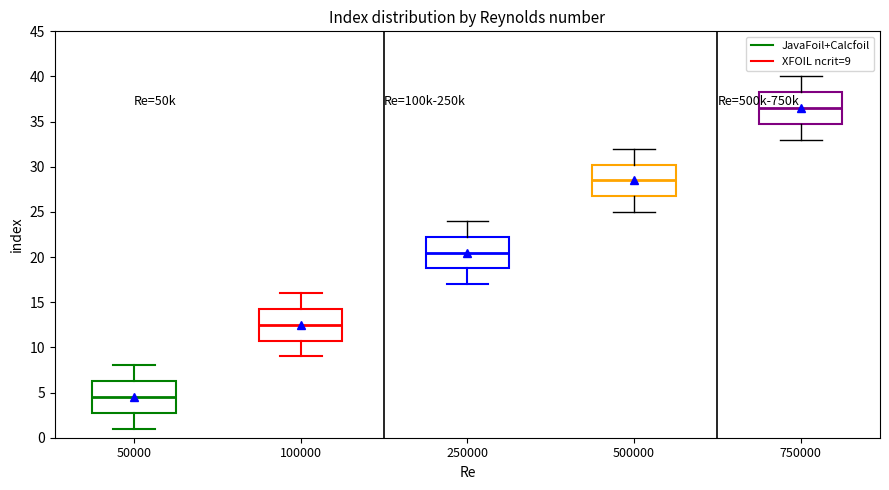

Where is the upper edge of the box at x = 100000 on the y-axis? The values are not printed on the chart, so give them approximately, as read against the axis.

14.5